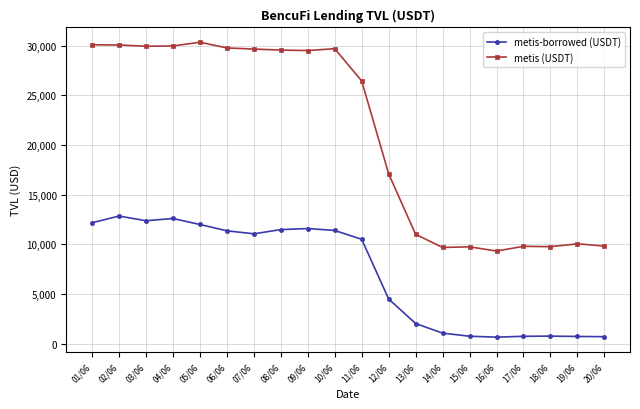

What is the maximum value shown in the chart?

30352.0